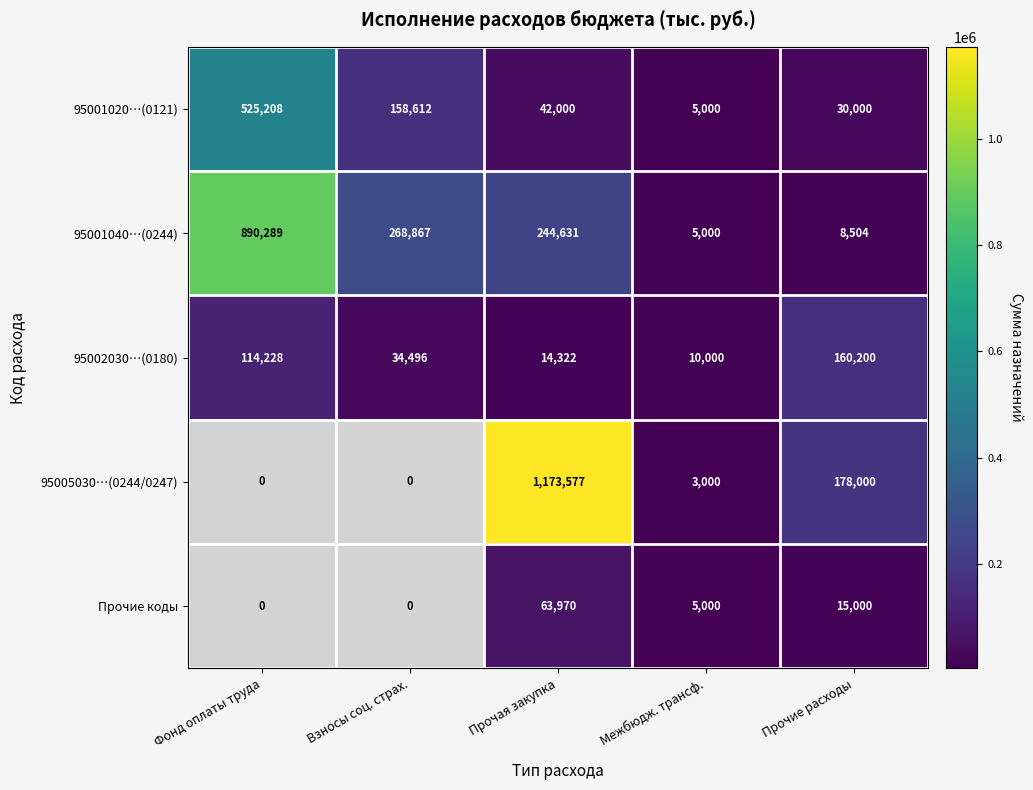

Read the 95001020…(0121) value at Взносы соц. страх..

158612.0